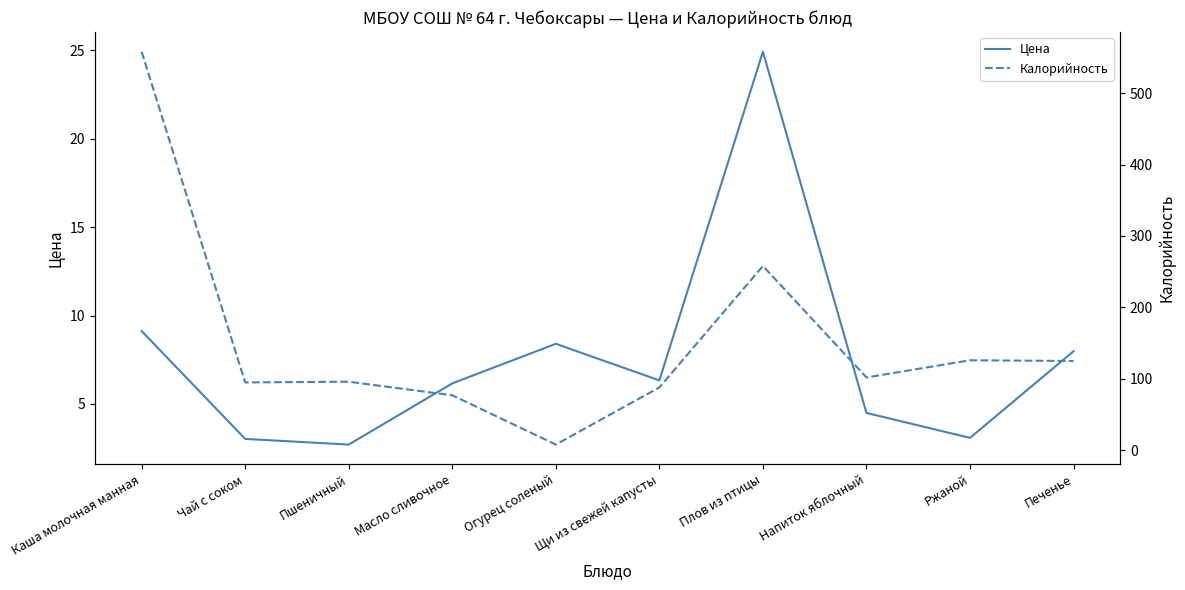

Between which two adjacent categories do Калорийность and Цена first intersect?

Масло сливочное and Огурец соленый